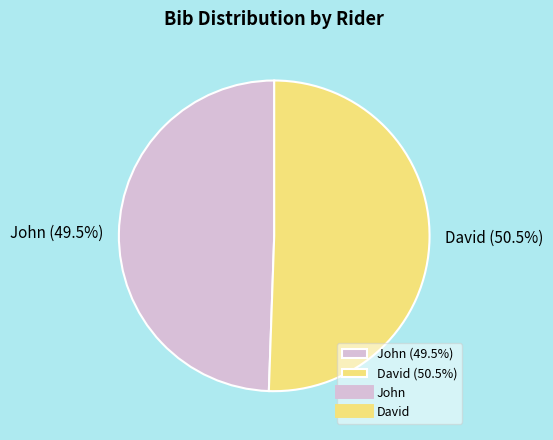

To the nearest percent, what is the combined percentage of David and John?

100%